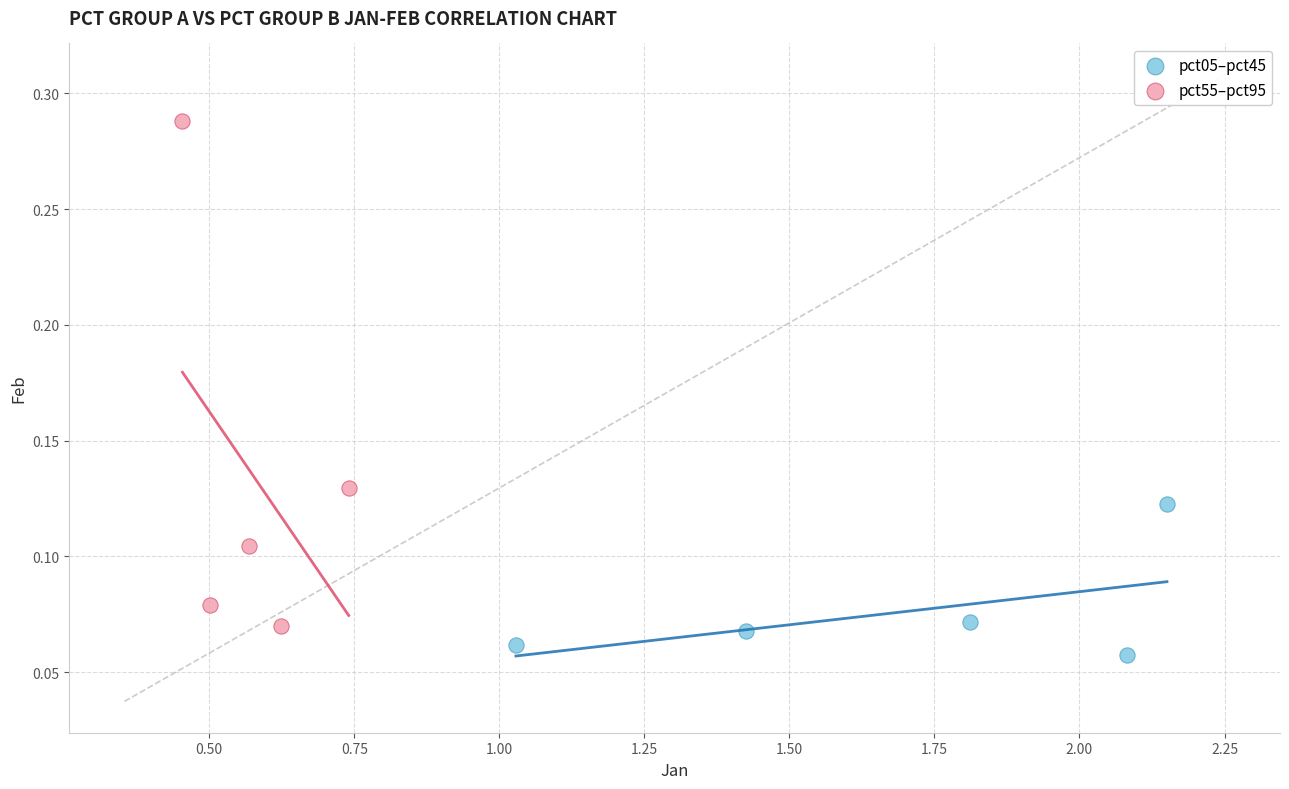

Which series has the largest Y range (max minus min)?

pct55–pct95